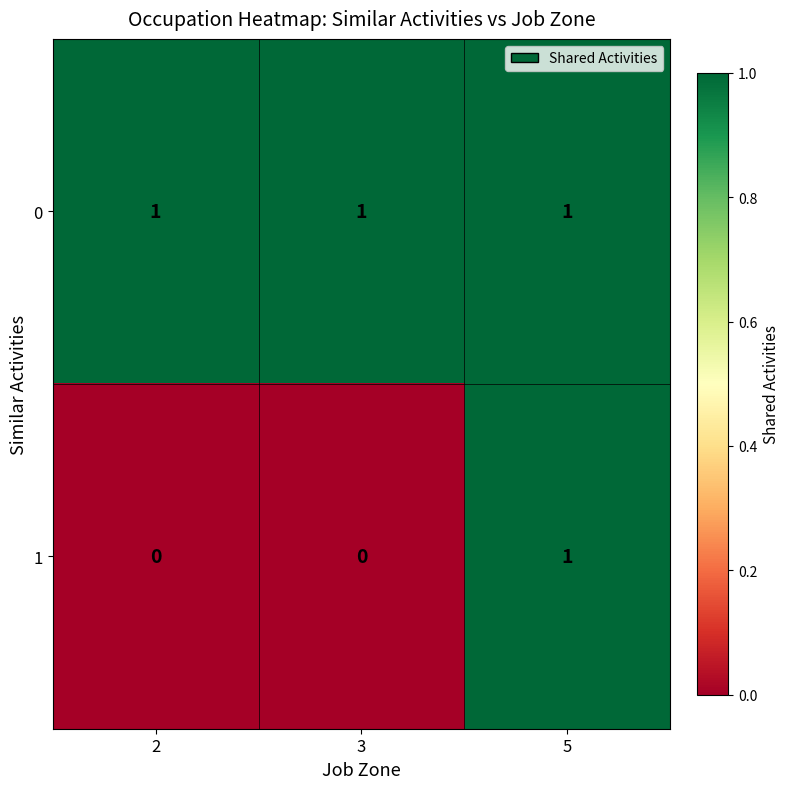

Which series has the largest total across all categories?

0